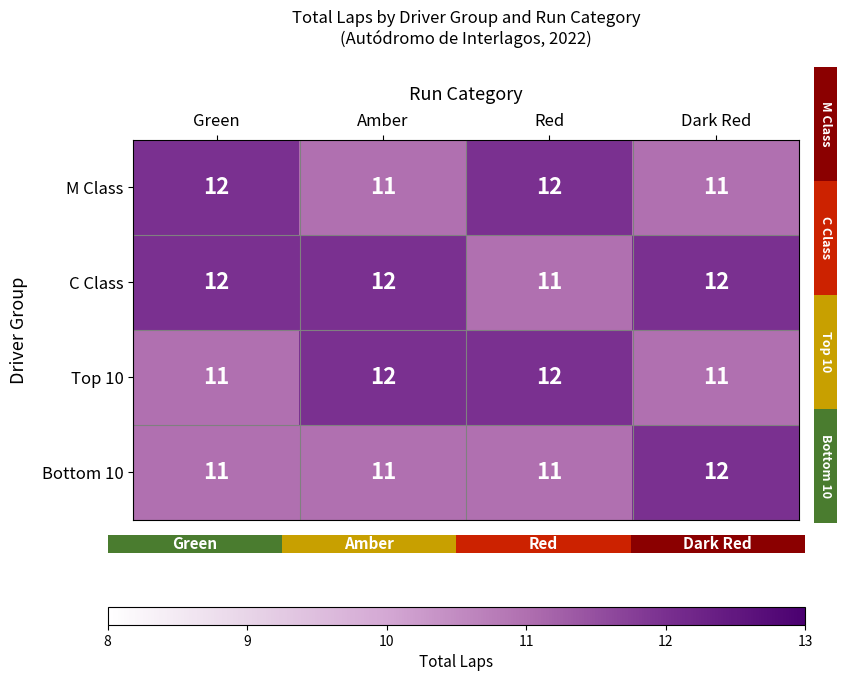

How many Bottom 10 values are between 11 and 12?

4